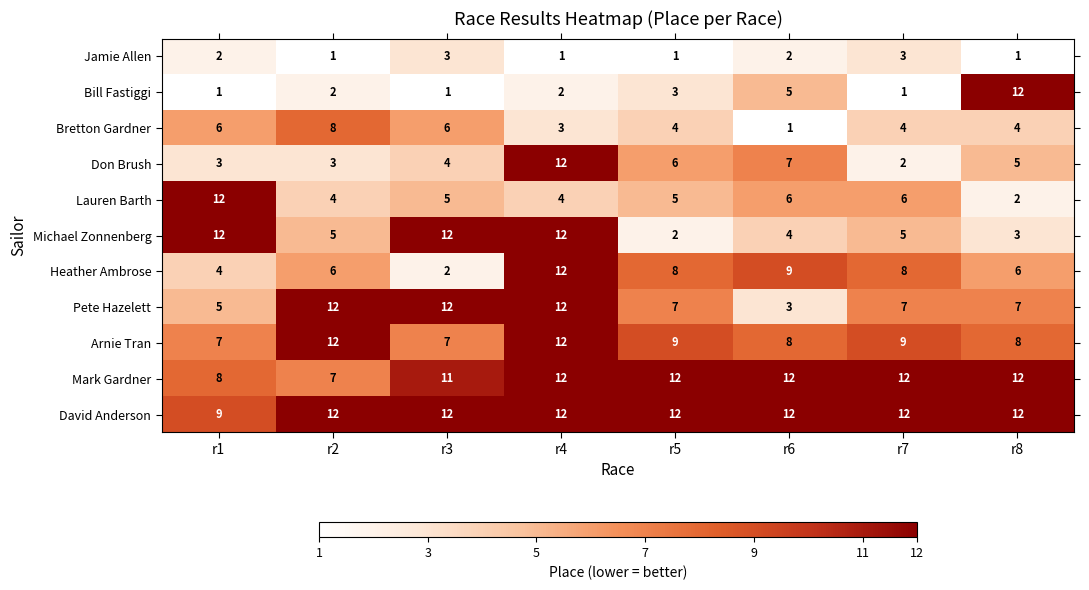

What is the total value across all series at r4?

94